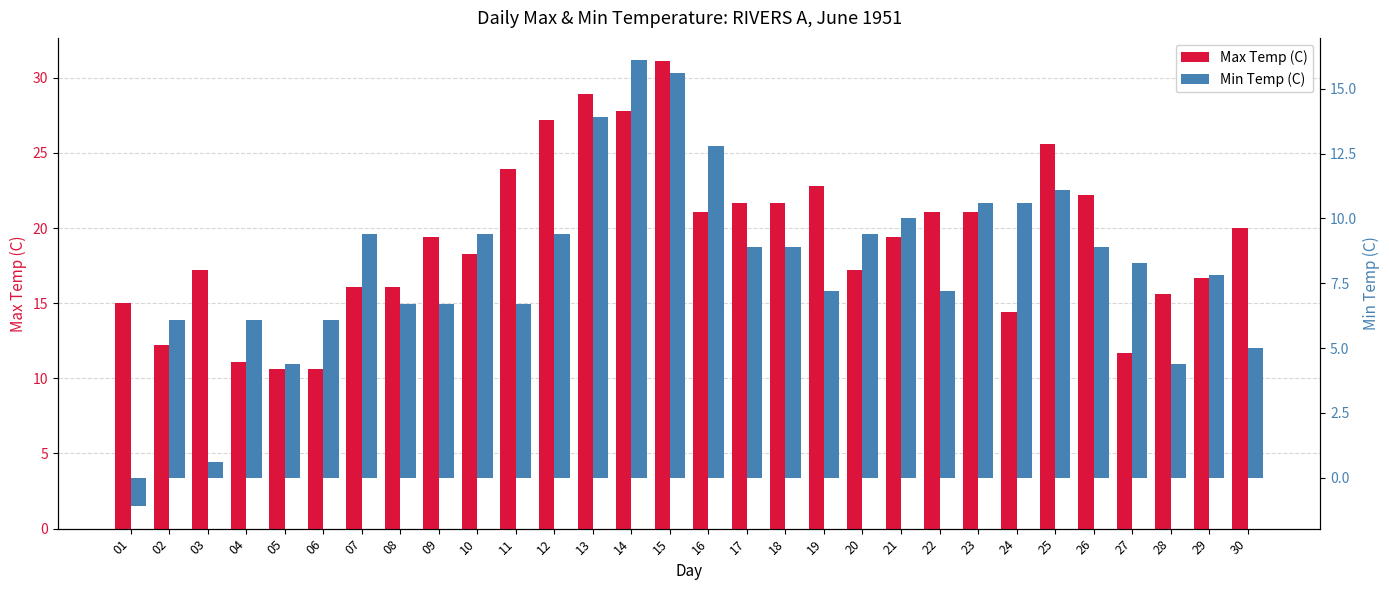

What is the average value of the Min Temp (C) series?

8.2